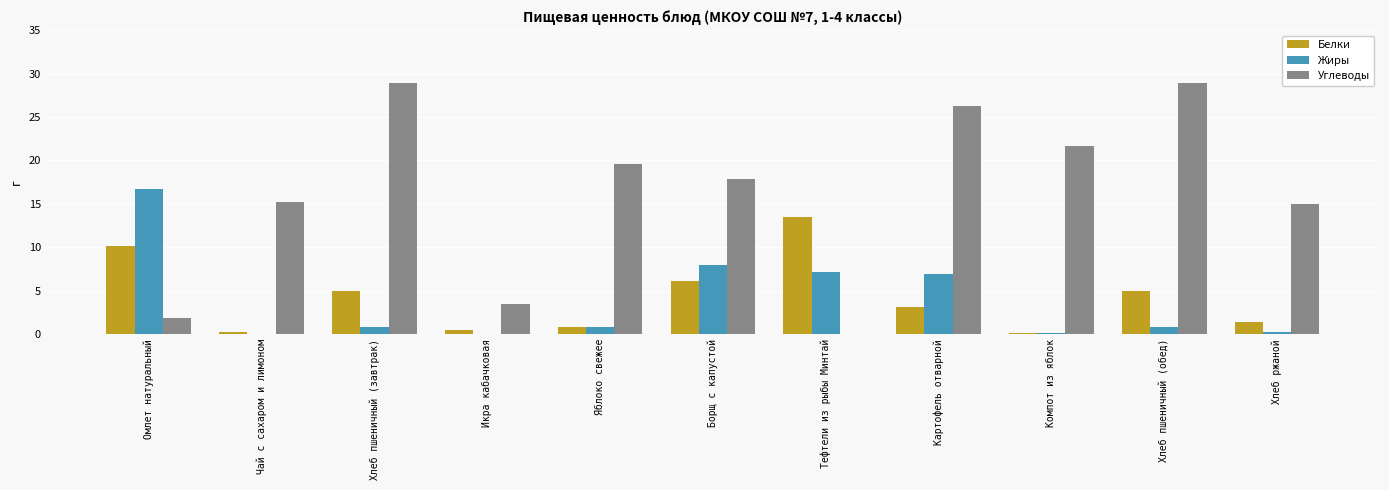

What is the maximum value for Жиры?

16.7